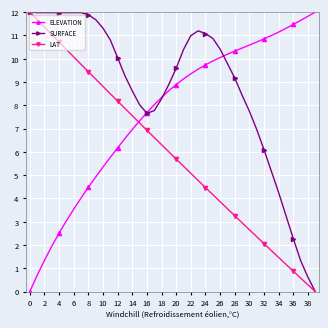

Which series has the largest total across all categories?

SURFACE